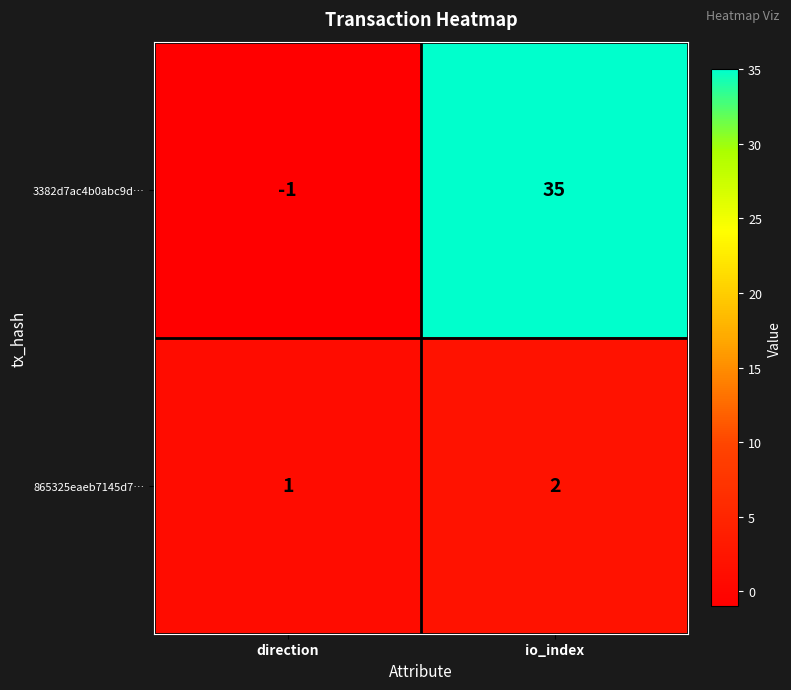

Where is 3382d7ac4b0abc9d… nearest to the value 17?

direction